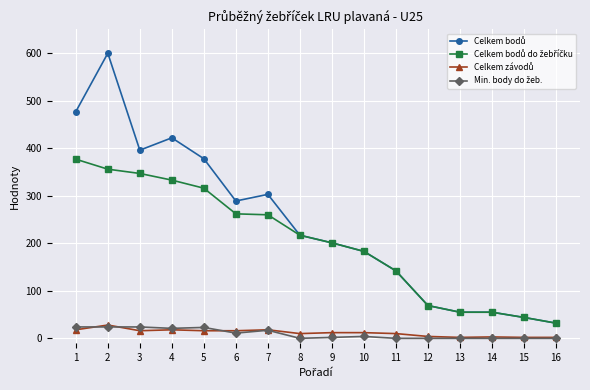

Between 14 and 16, which series saw the biggest shift?

Celkem bodů